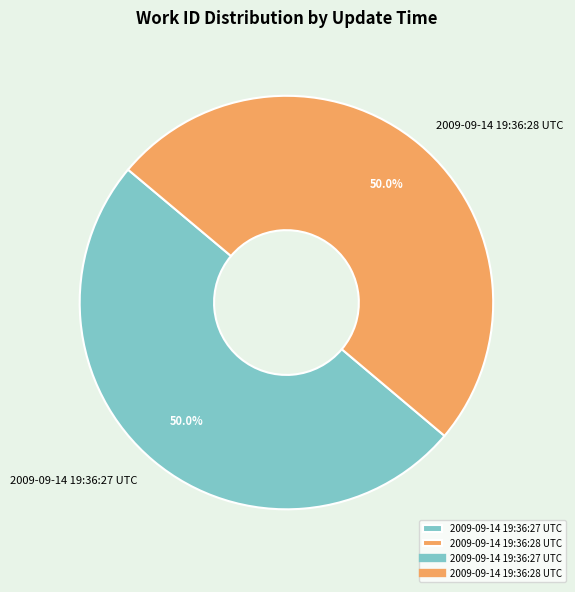

To the nearest percent, what portion does 2009-09-14 19:36:27 UTC represent?

50%